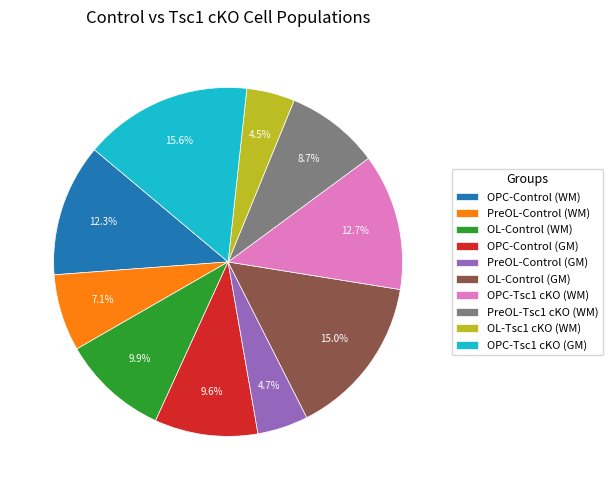

Is PreOL-Control (GM) the majority of the pie?

No